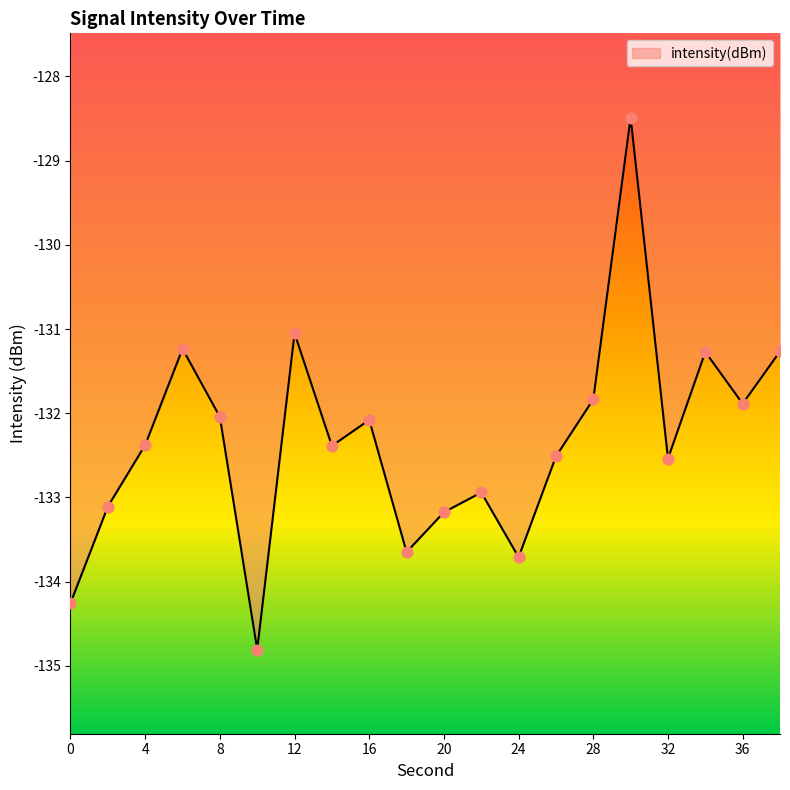

What is the minimum value shown in the chart?

-134.8